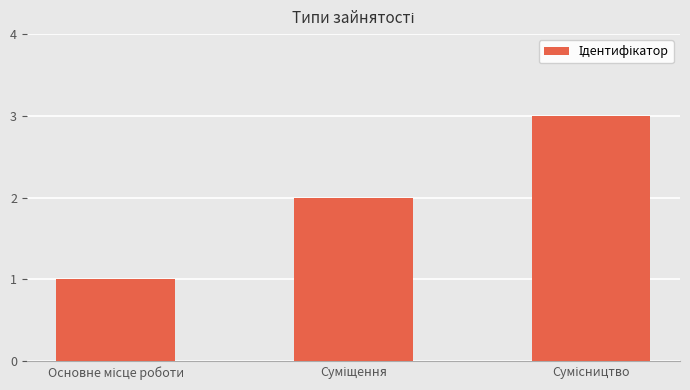

What is the maximum value shown in the chart?

3